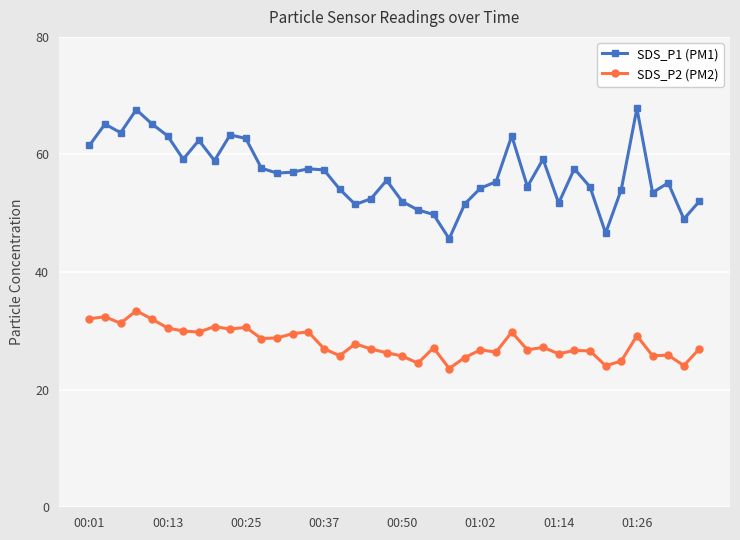

What is the greatest value displayed?

67.8